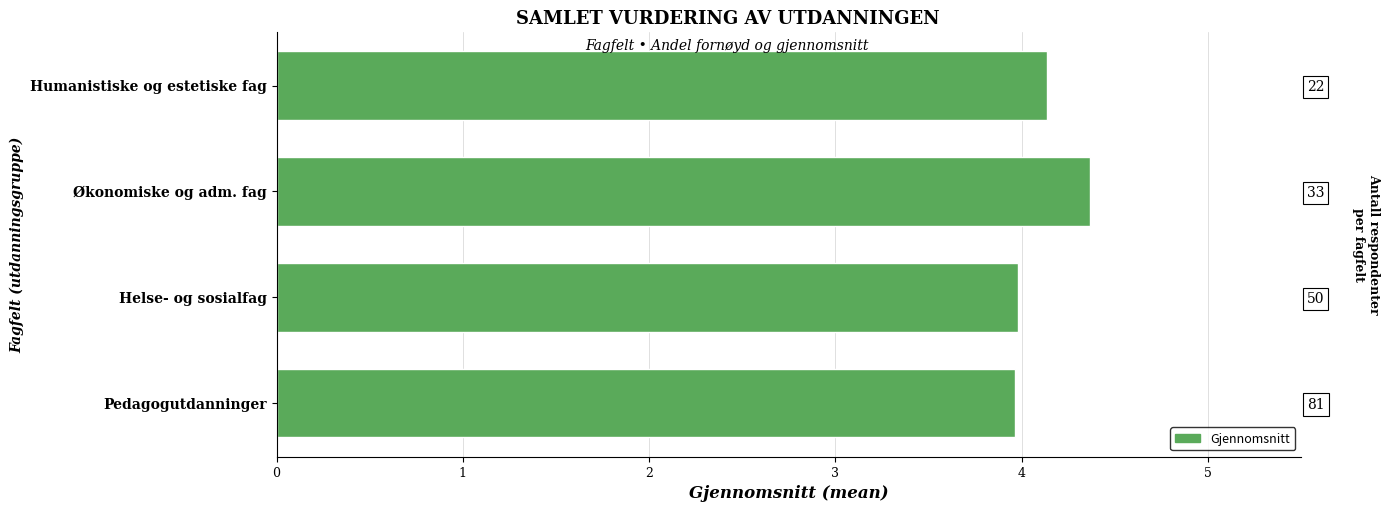

Reading left to right, list all the values displayed in this chart.

4.1	4.4	4.0	4.0